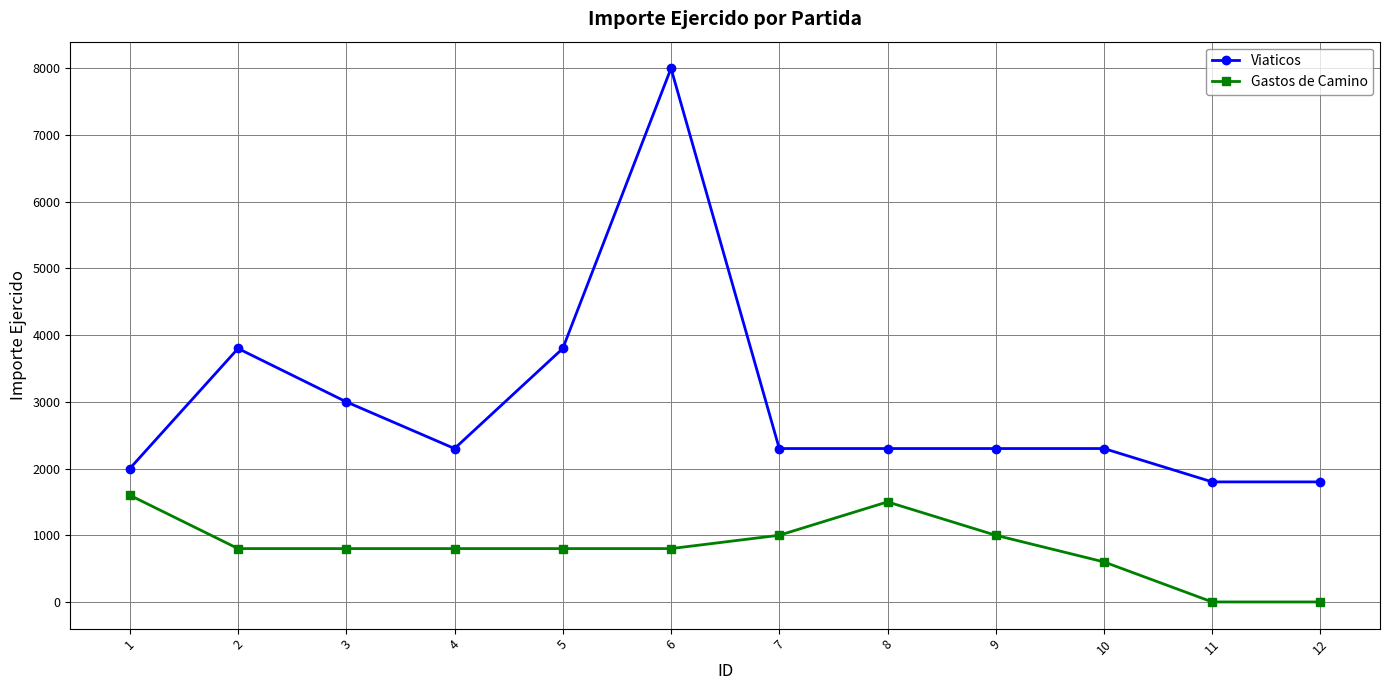

Is this an area chart (filled region under the line)?

No